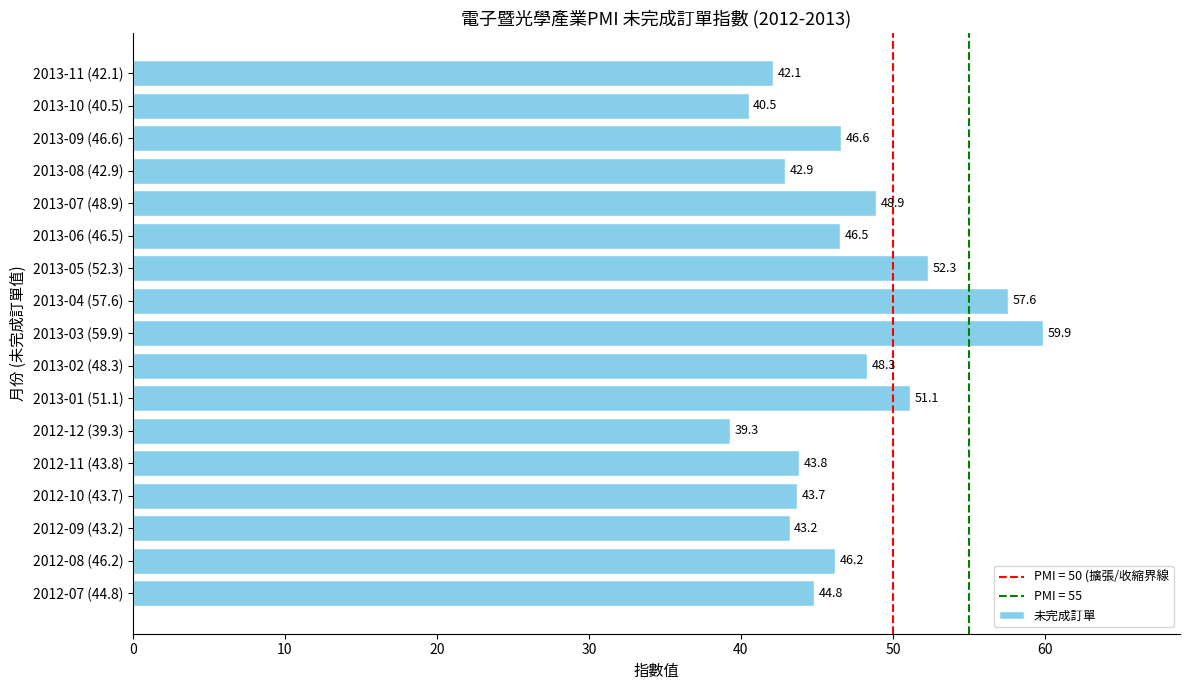

Between 2013-05 (52.3) and 2013-03 (59.9), which is larger?

2013-03 (59.9)